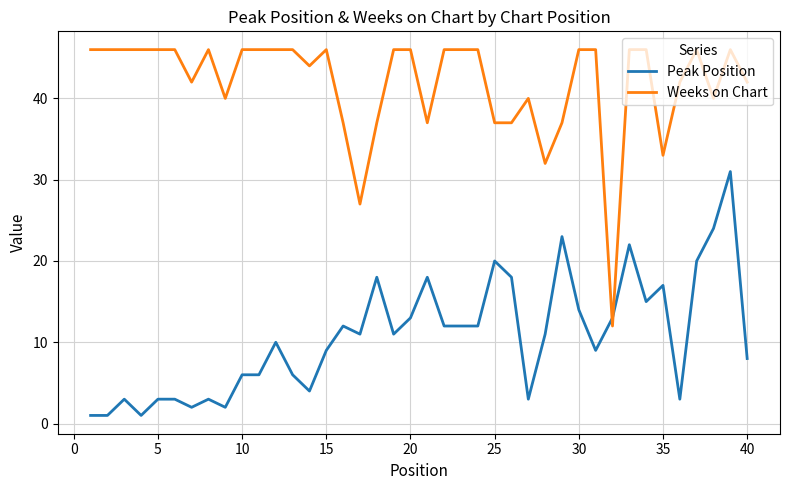

List the series in order of their peak value, lowest first.

Peak Position, Weeks on Chart